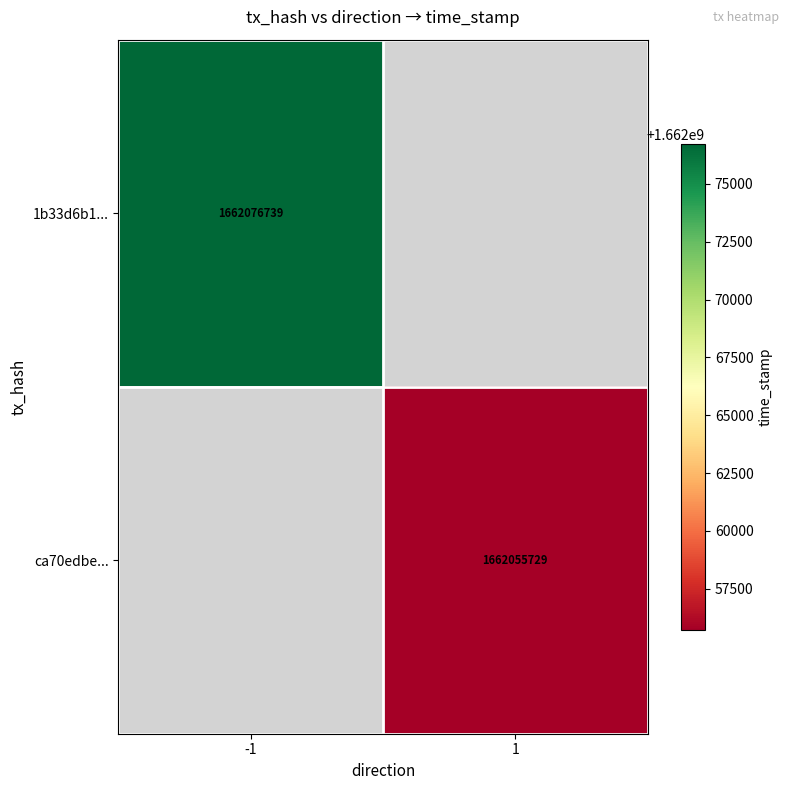

How many categories are shown in the chart?

2